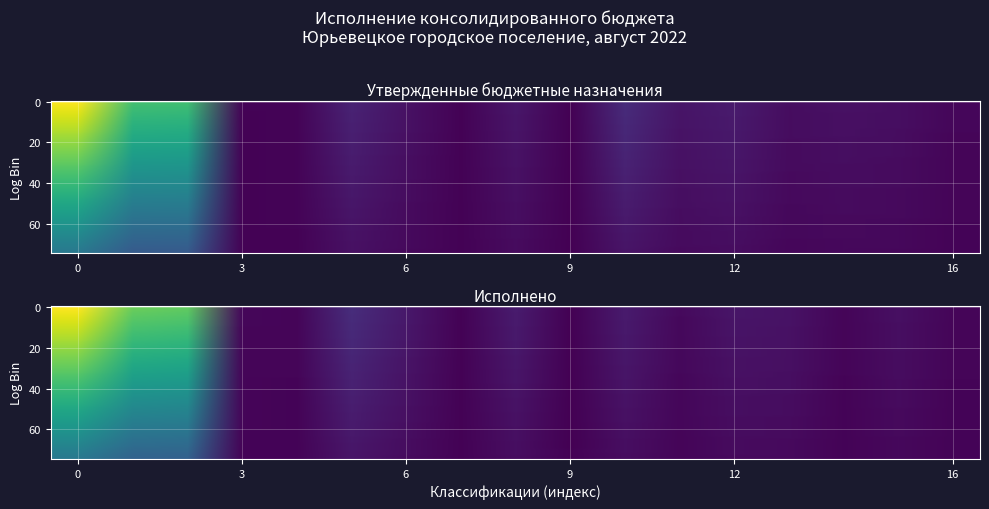

Which series has the largest total across all categories?

Исполнено